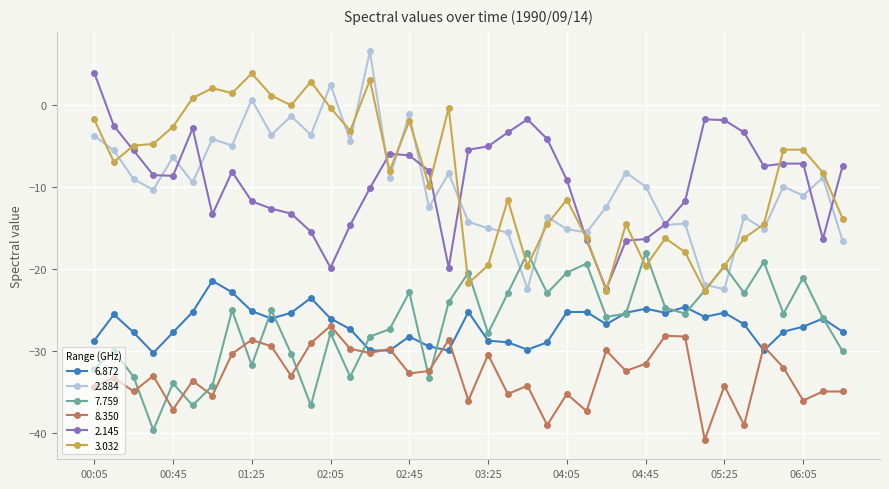

How many values in 2.884 are below zero?

36